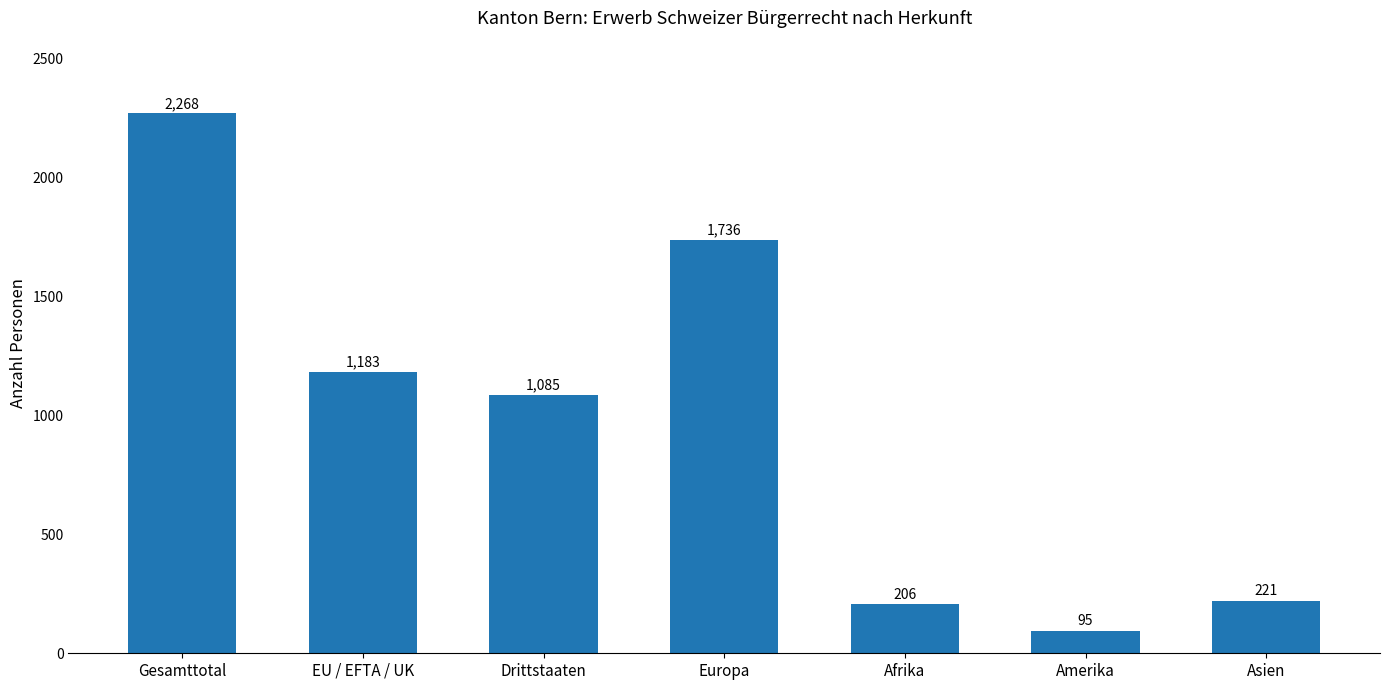

How many data points are less than 1085?

3